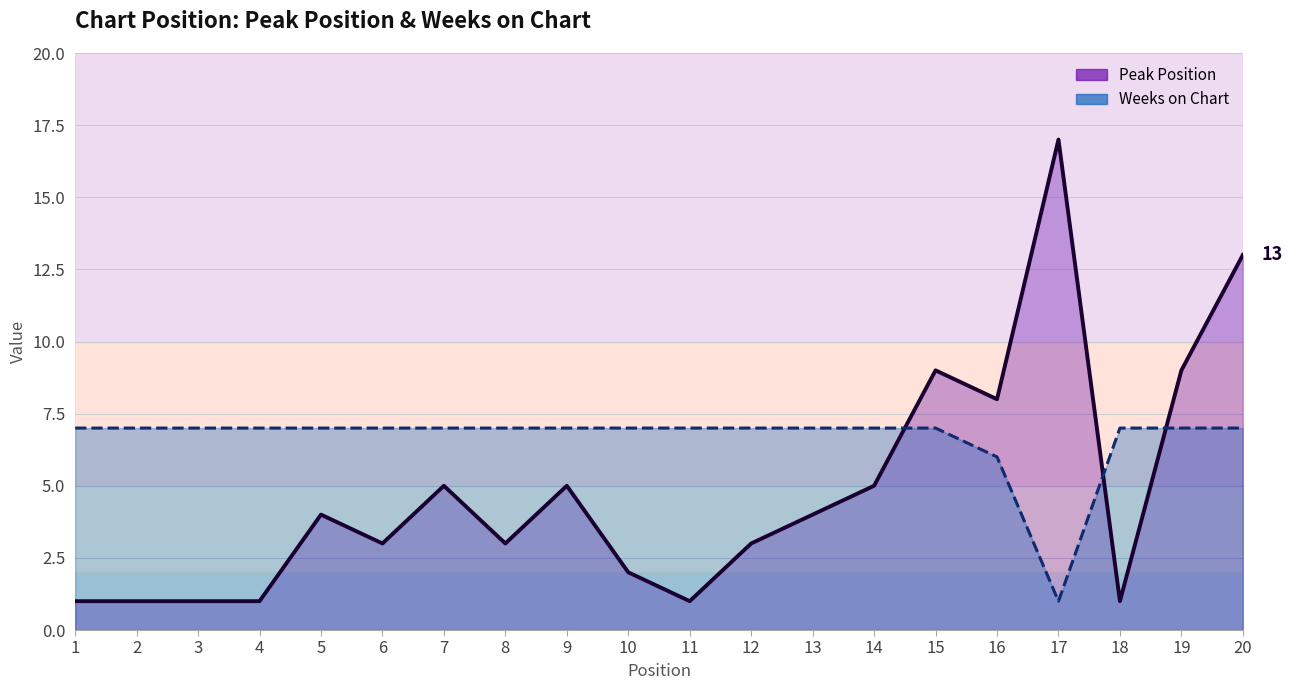

At which category is the sum across all series the highest?

20